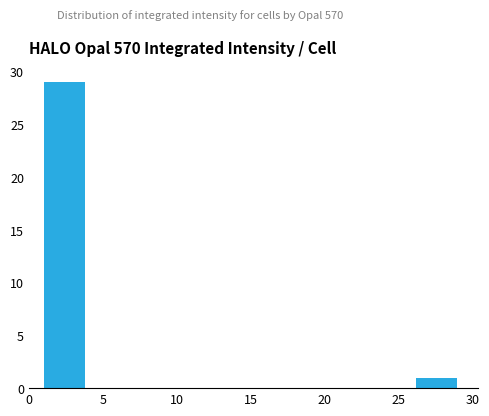

Reading left to right, transcribe this chart: for each bar, give the range it covers on the x-axis and its height. Neither the bar edges nor the heights are printed on the chart, so give them approximately, as read against the axes.

1.0 to 3.8: 29
3.8 to 6.6: 0
6.6 to 9.4: 0
9.4 to 12.2: 0
12.2 to 15.0: 0
15.0 to 17.8: 0
17.8 to 20.6: 0
20.6 to 23.4: 0
23.4 to 26.2: 0
26.2 to 29.0: 1